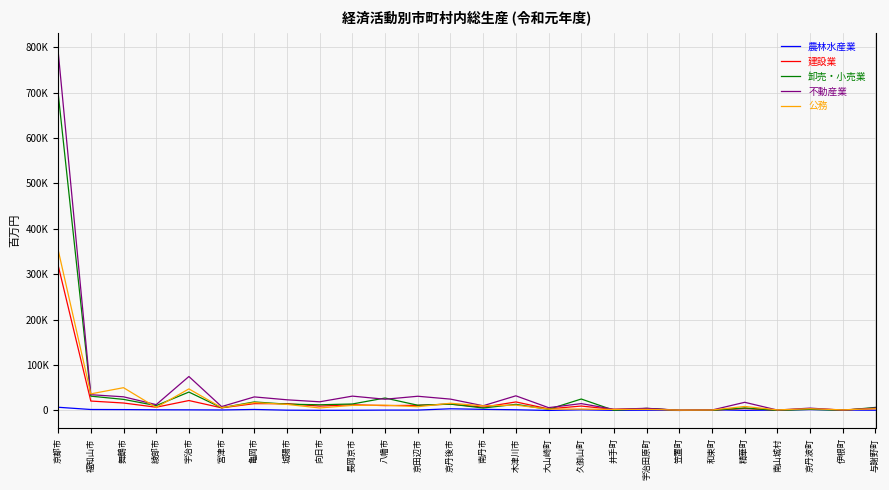

Does the chart display data point markers on the line(s)?

No